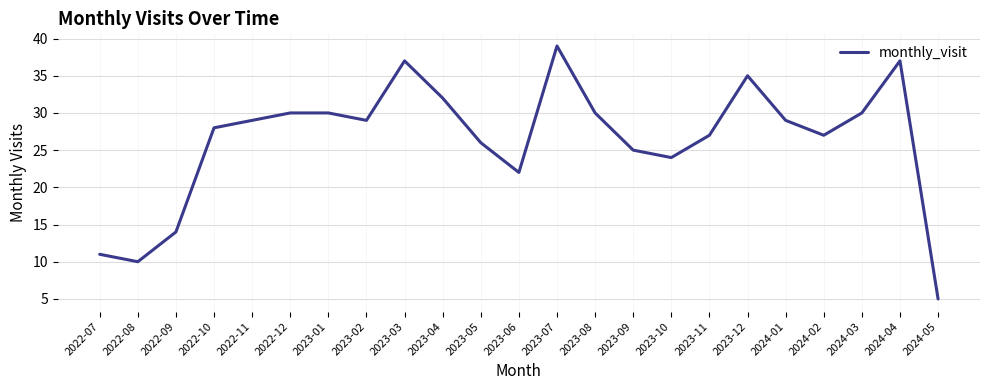

What is the change in value from 2022-11 to 2023-06?

-7